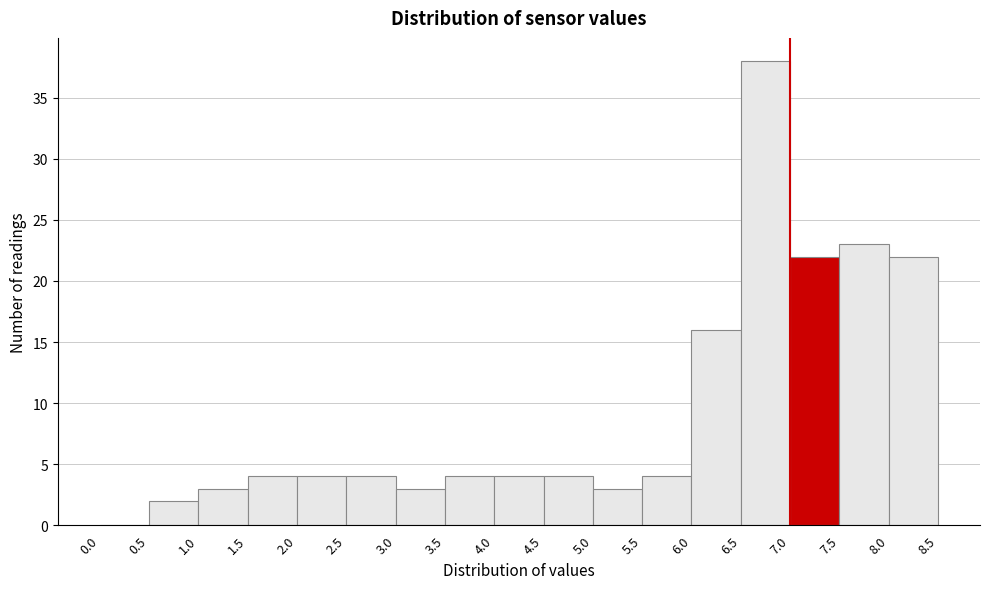

Over which range of the x-axis is the bar tallest?

6.5 to 7.0